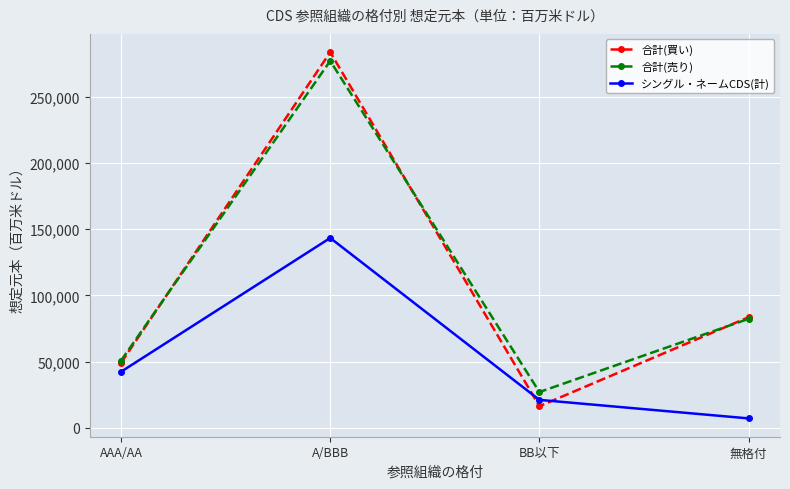

Which series has the largest range (max minus min)?

合計(買い)